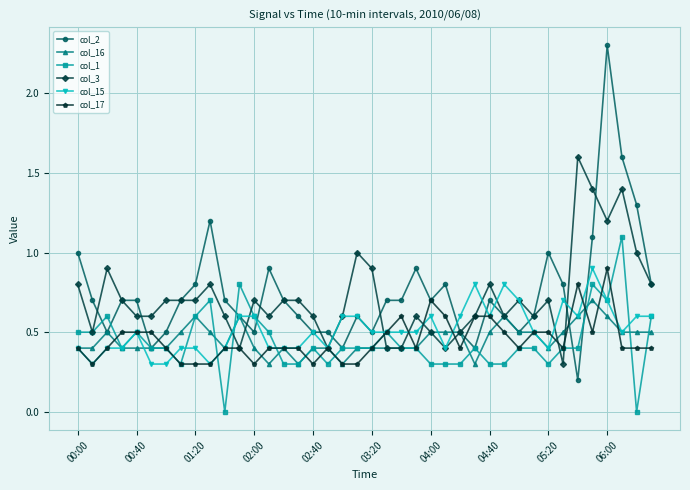

What is the value of the col_15 point at the 15th from the left?

0.4